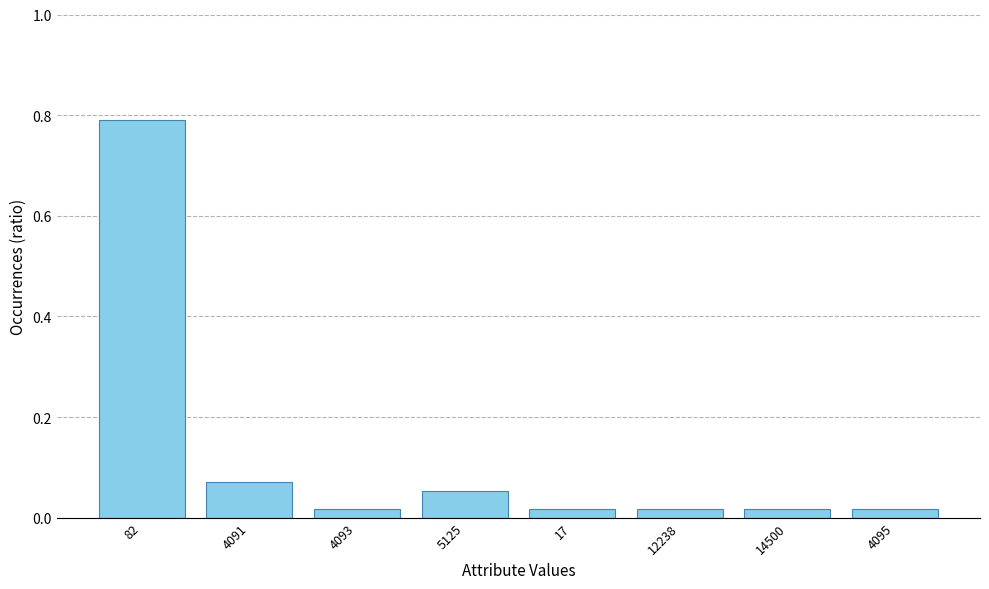

Is it true that the value at 5125 is 0.0?

False